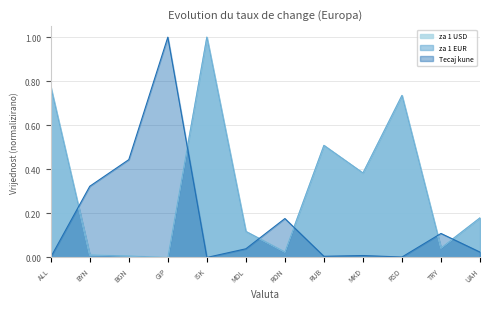

Between TRY and MDL, which is larger?

MDL